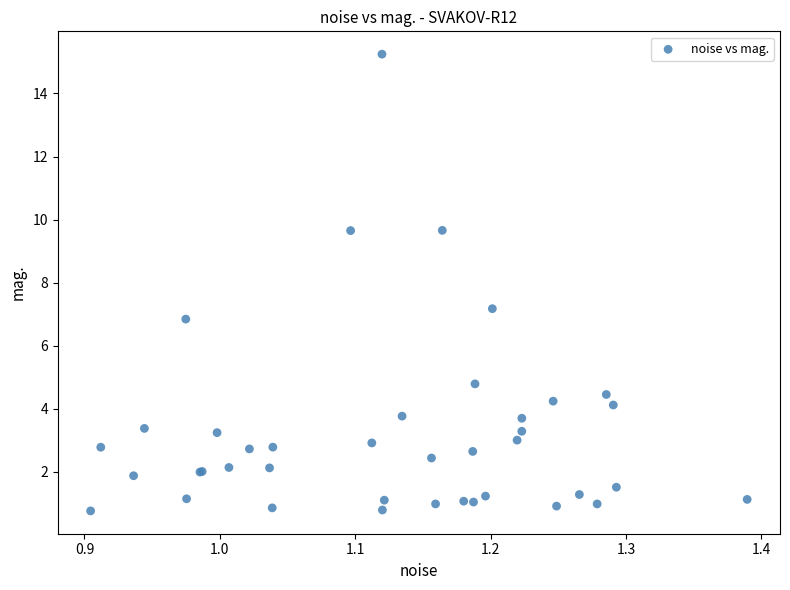

What Y value in the scatter plot is closest to 8?

7.2